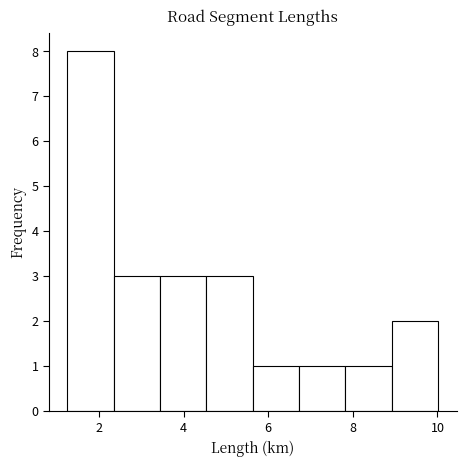

How tall is the bar that spans 6.8 to 7.8 on the x-axis? Neither the bar edges nor the heights are printed on the chart, so give them approximately, as read against the axes.

1